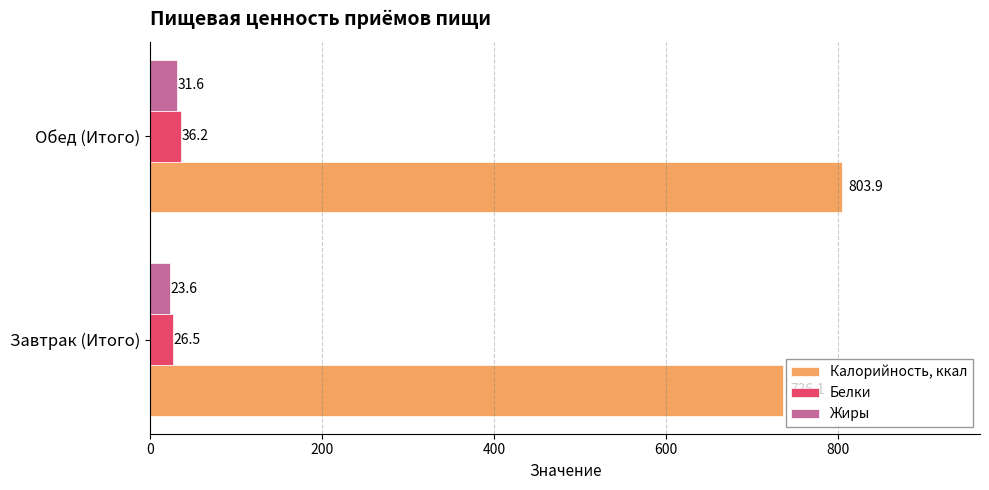

At which category is the sum across all series the highest?

Обед (Итого)